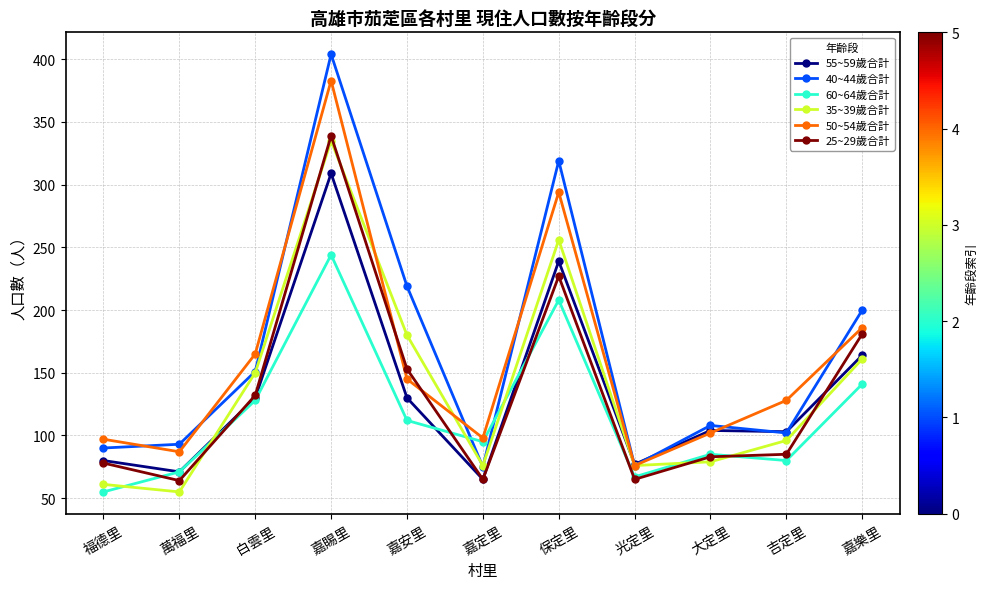

What is the difference between the highest and lowest values at 保定里?

111